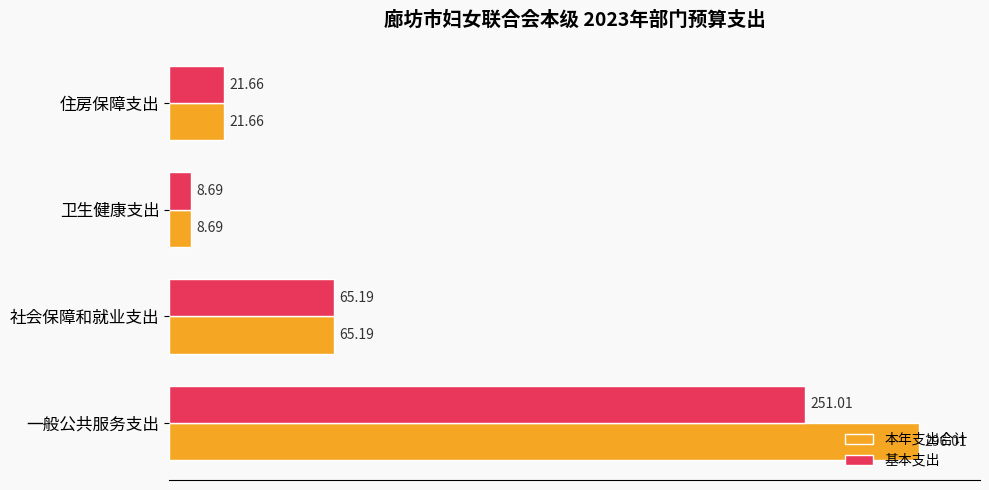

What are all the series names shown in the legend?

本年支出合计, 基本支出